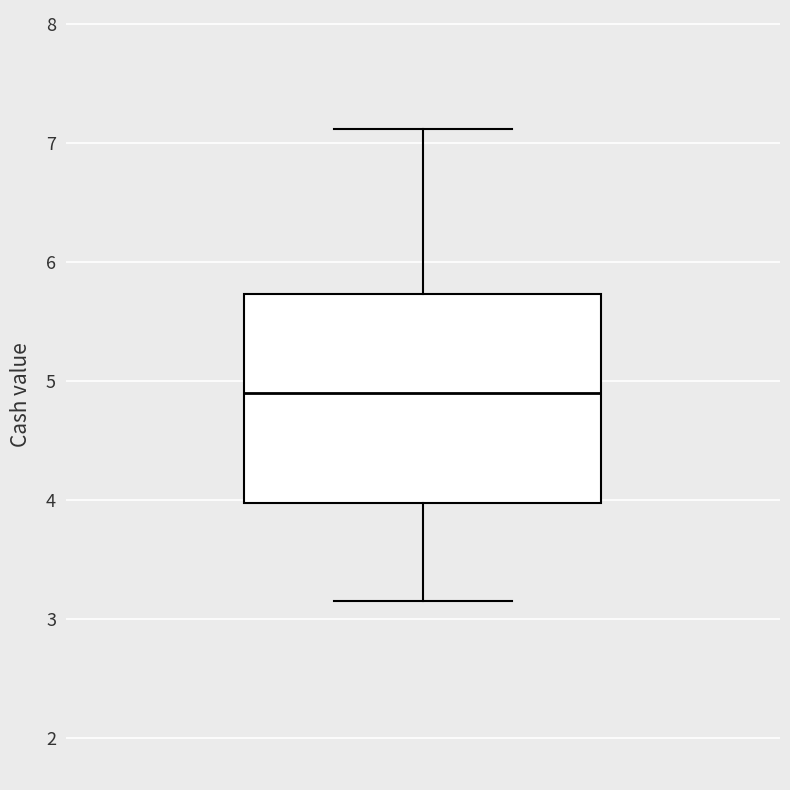

Where does the lower whisker of the box end on the y-axis? The values are not printed on the chart, so give them approximately, as read against the axis.

3.2